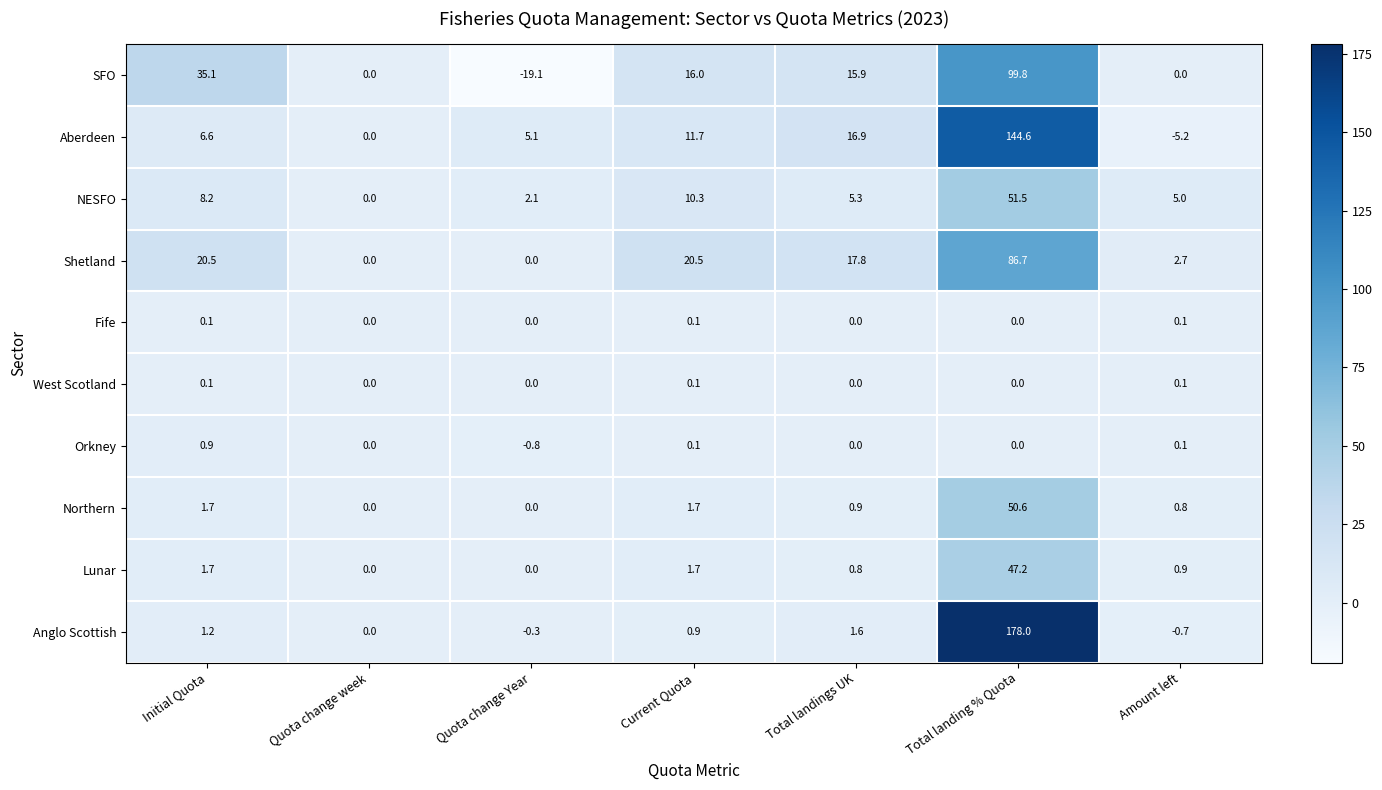

What is the smallest value displayed?

-19.1